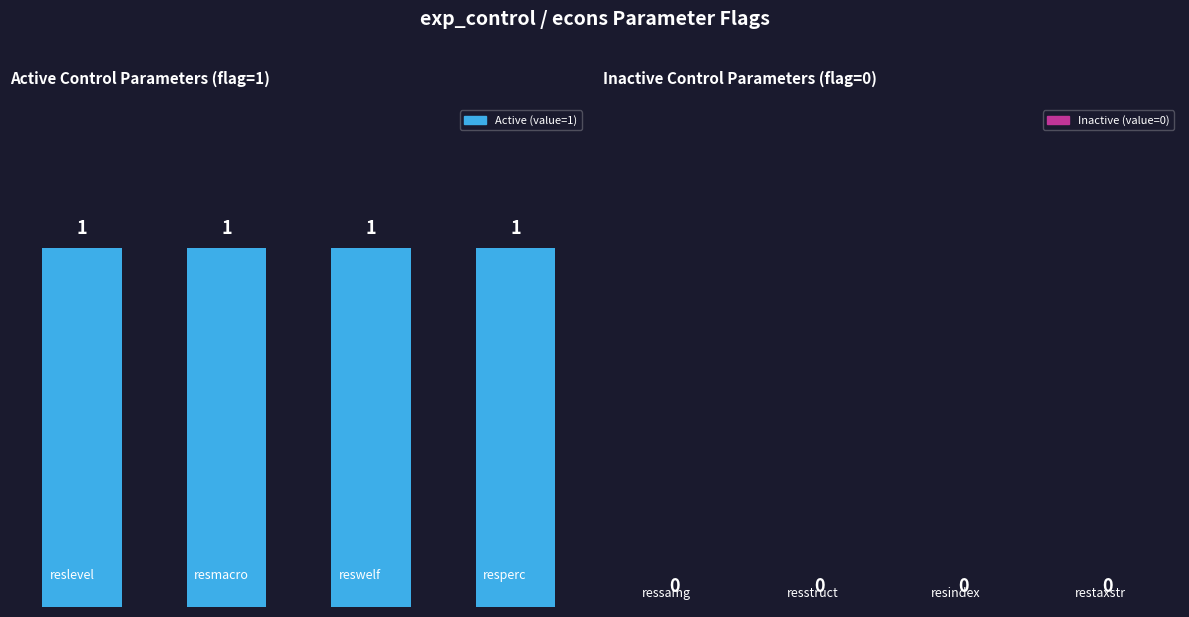

List the series in order of their peak value, highest first.

Active (value=1), Inactive (value=0)